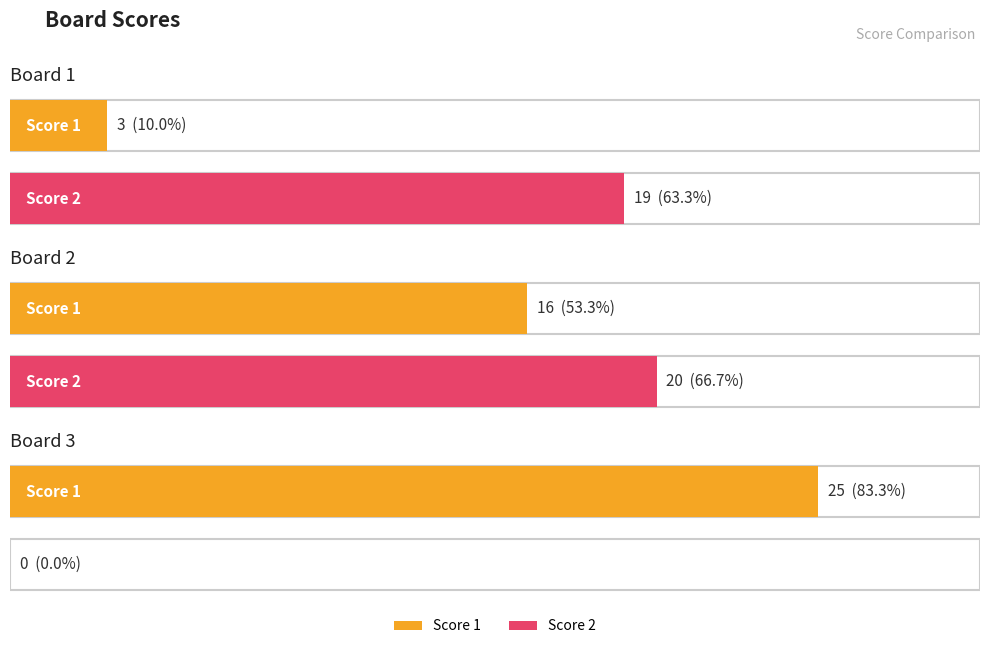

What is the sum of the Score 1 values at Board 1 and Board 3?

28